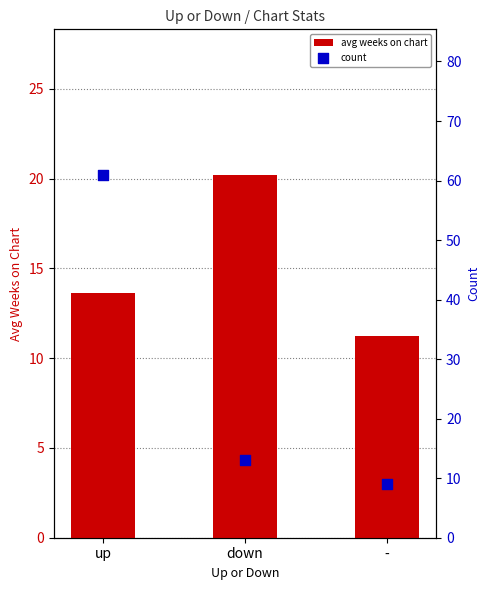

Which series has the largest total across all categories?

count